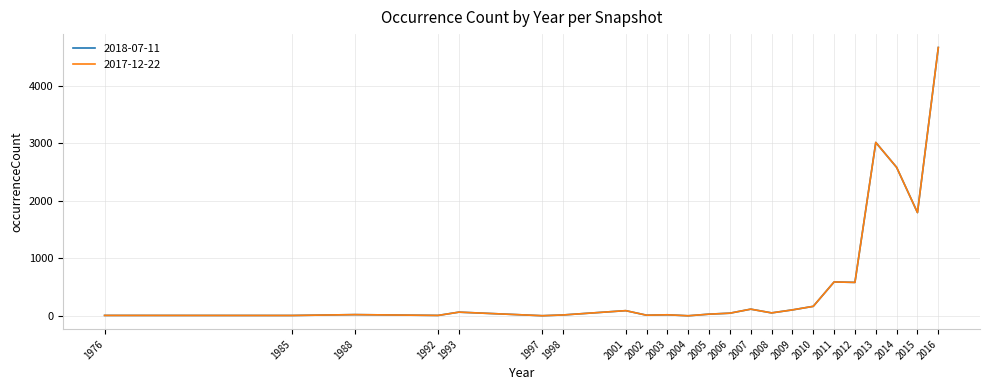

What is the difference between the maximum and minimum values in the 2018-07-11 series?

4663